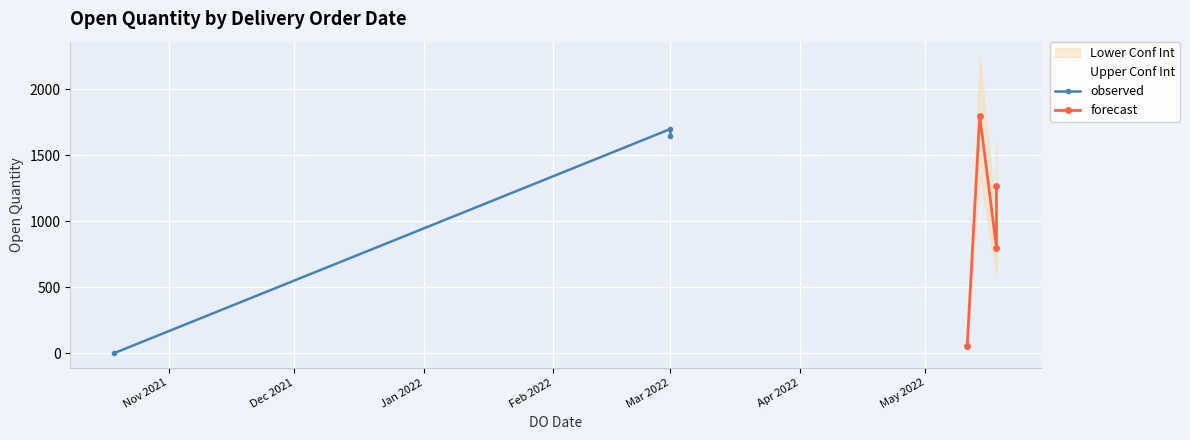

Is it true that the value at 14/05/2022 is 2527?

False